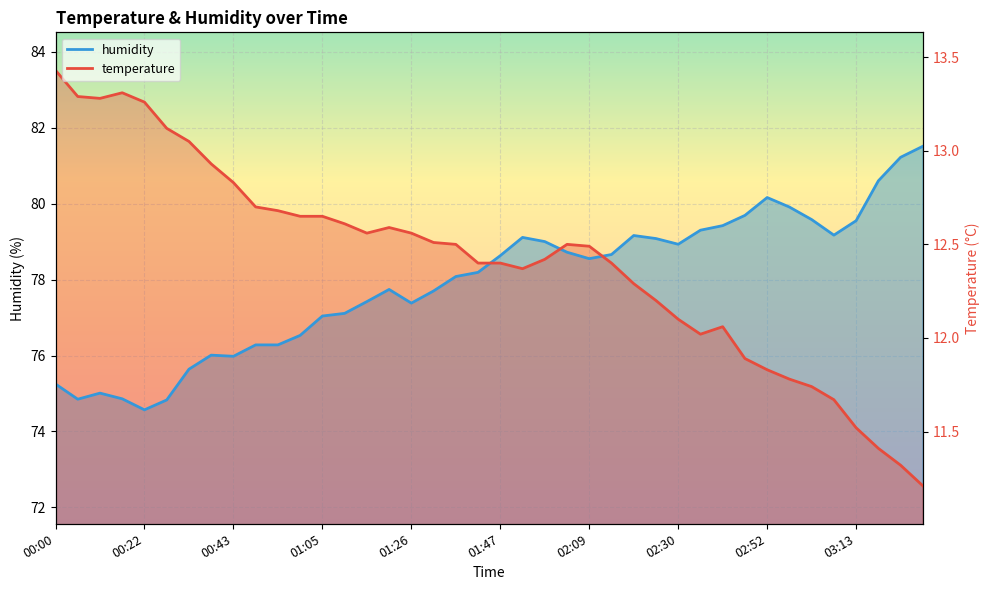

Which series changed the most between 00:43 and 02:04?

humidity